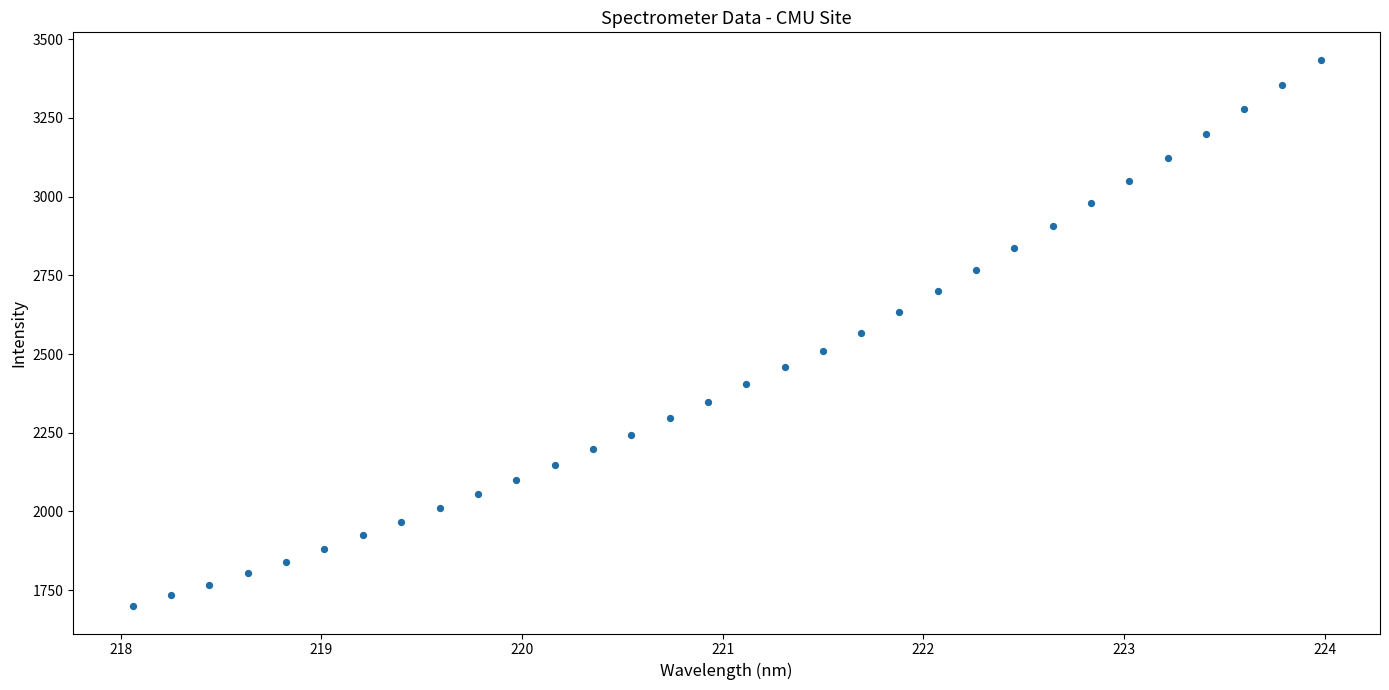

What is the range of Y values (max minus min)?

1735.9